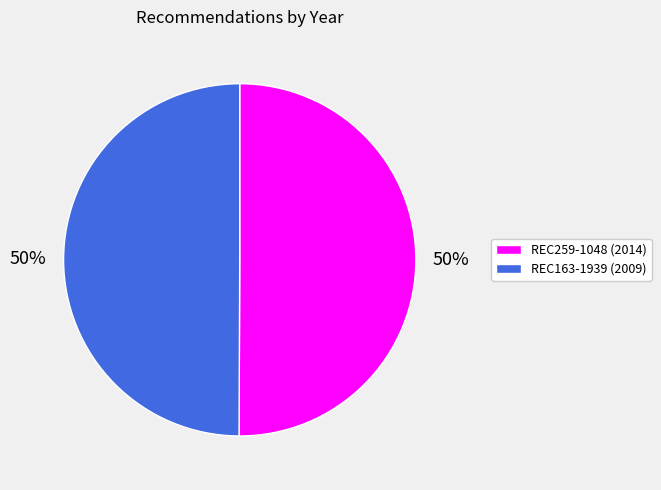

Approximately how many times larger is the value at REC259-1048 compared to REC163-1939?

1.0